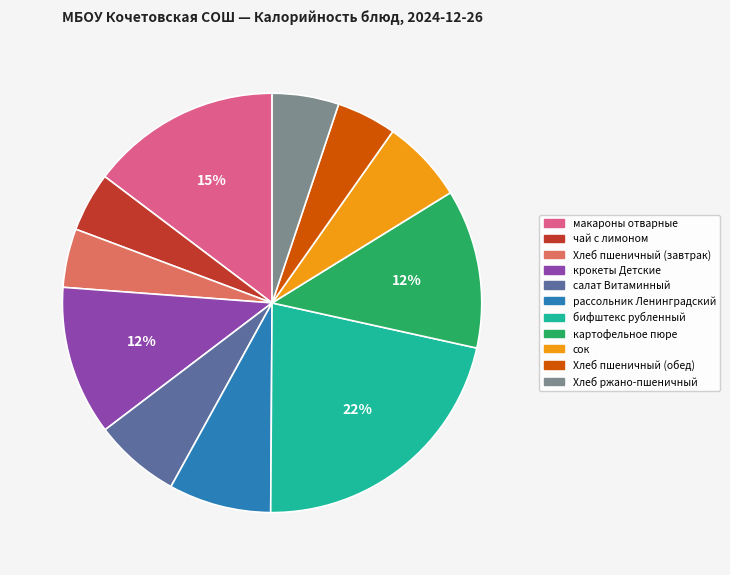

Does салат Витаминный account for over 50% of the chart?

No